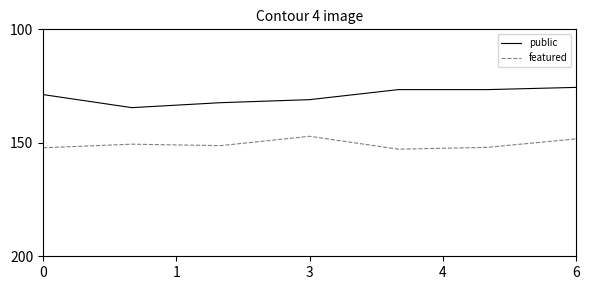

What is the difference between the second highest and second lowest values in the public series?

5.8